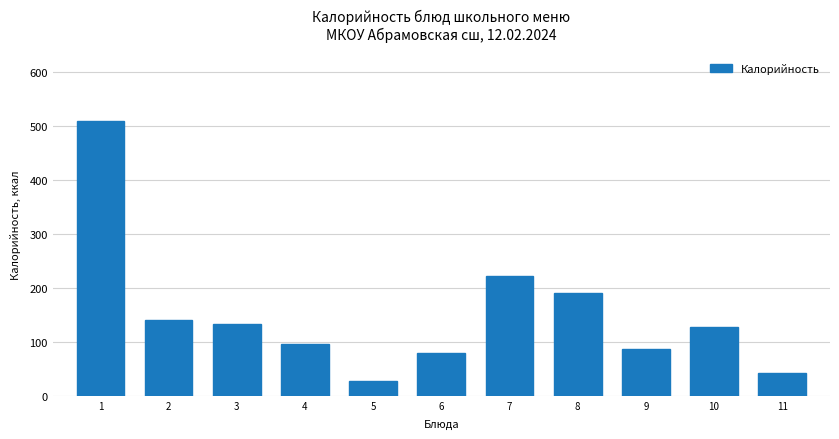

Reading left to right, extract all data points from this chart.

508	141	133	95	28	79	221	190	86	127	43